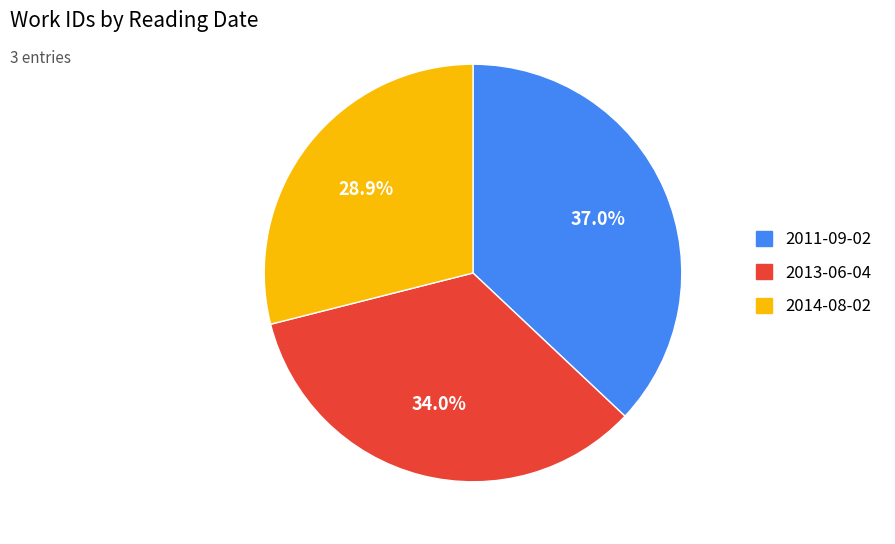

What is the largest slice in the pie chart?

2011-09-02